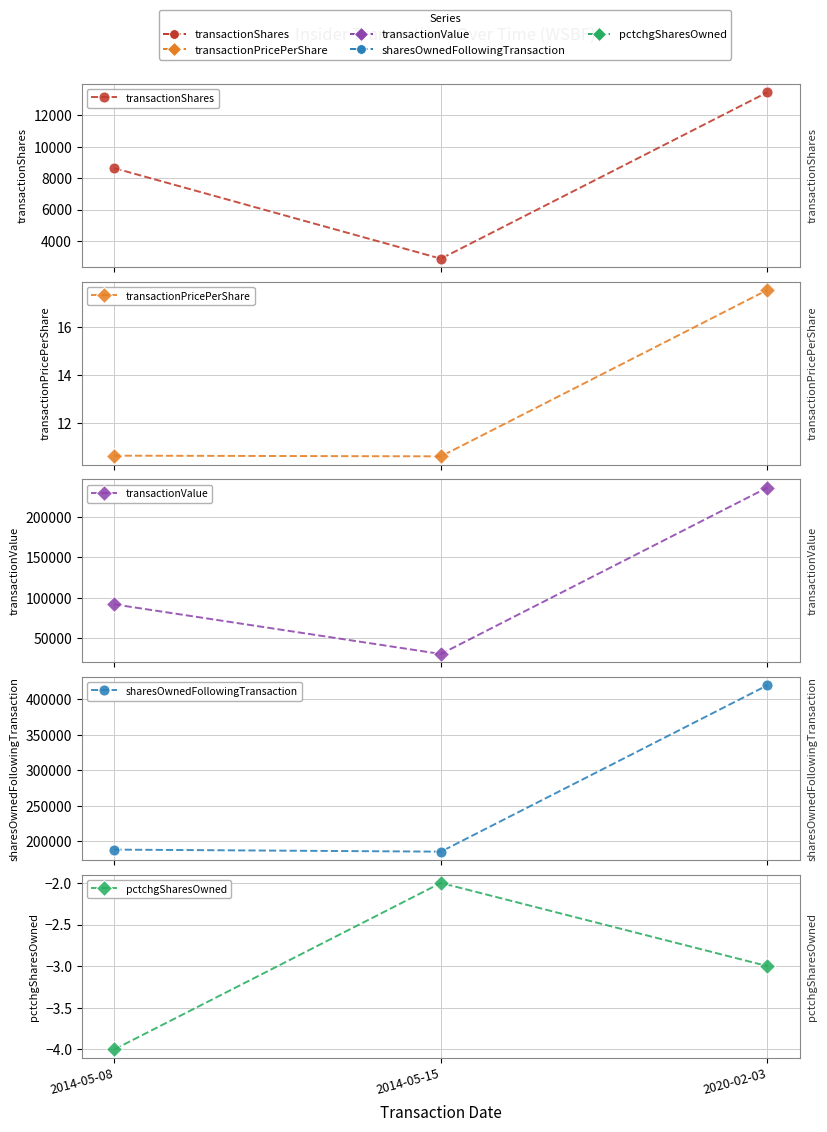

At which label does transactionValue reach its minimum?

2014-05-15